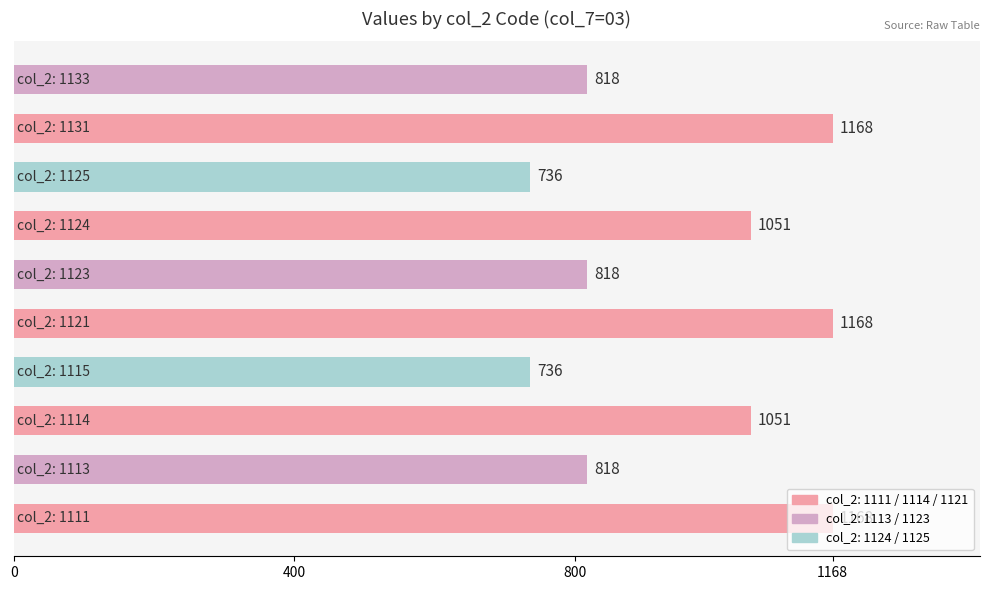

How many values are between 818 and 1168?

8